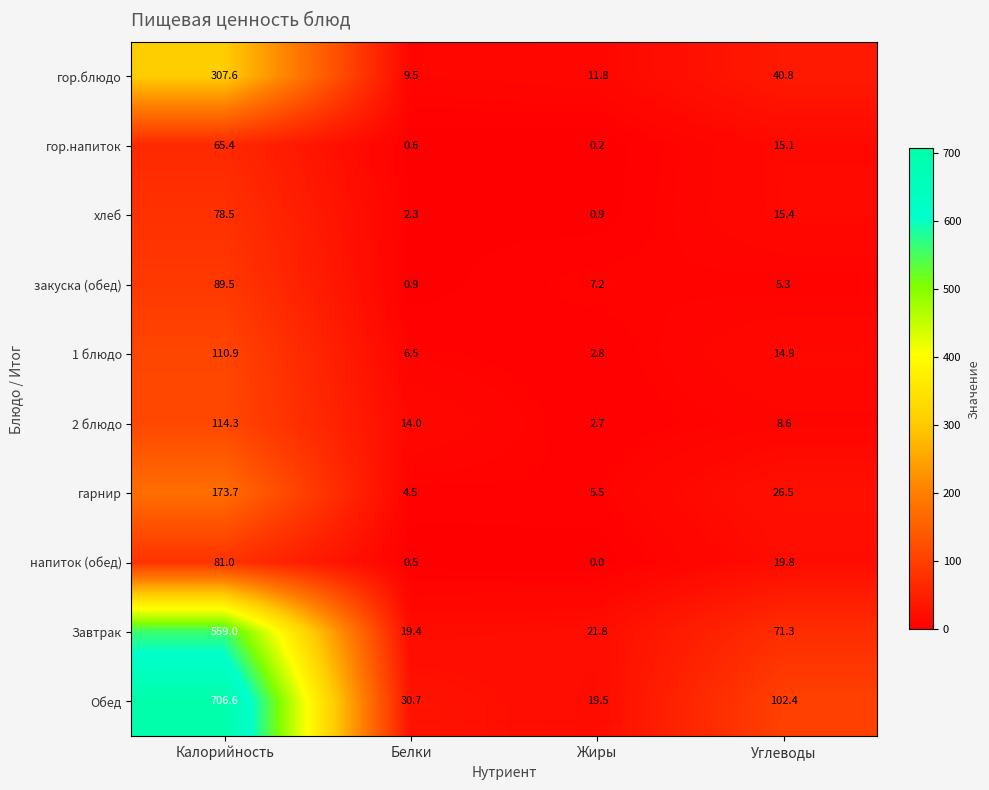

Which series has the widest spread of values?

Обед